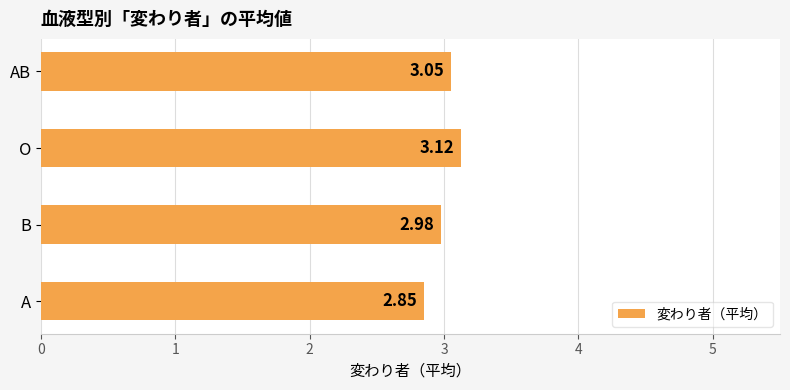

How many bars are there in total?

4